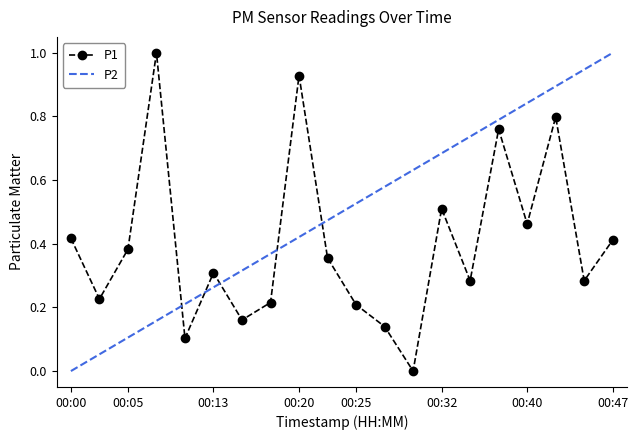

At which category does the chart reach its peak across all series?

00:08